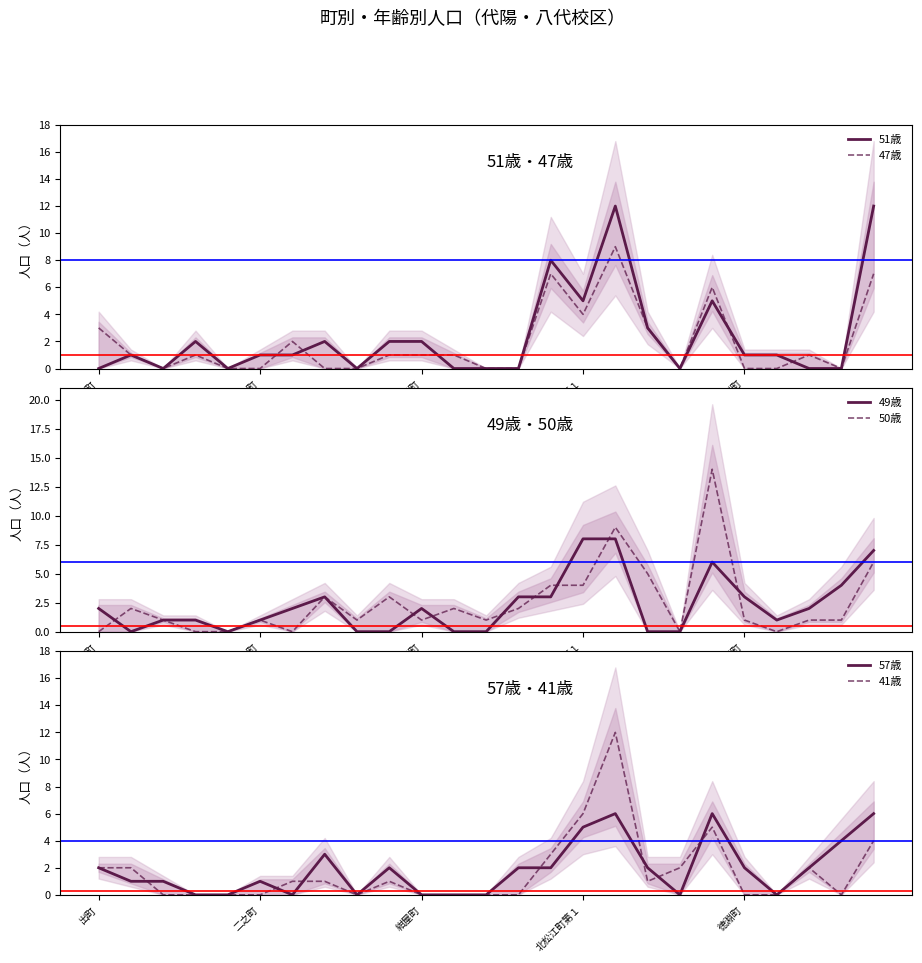

What value does the 49歳 series have at 北松江町第１?

8